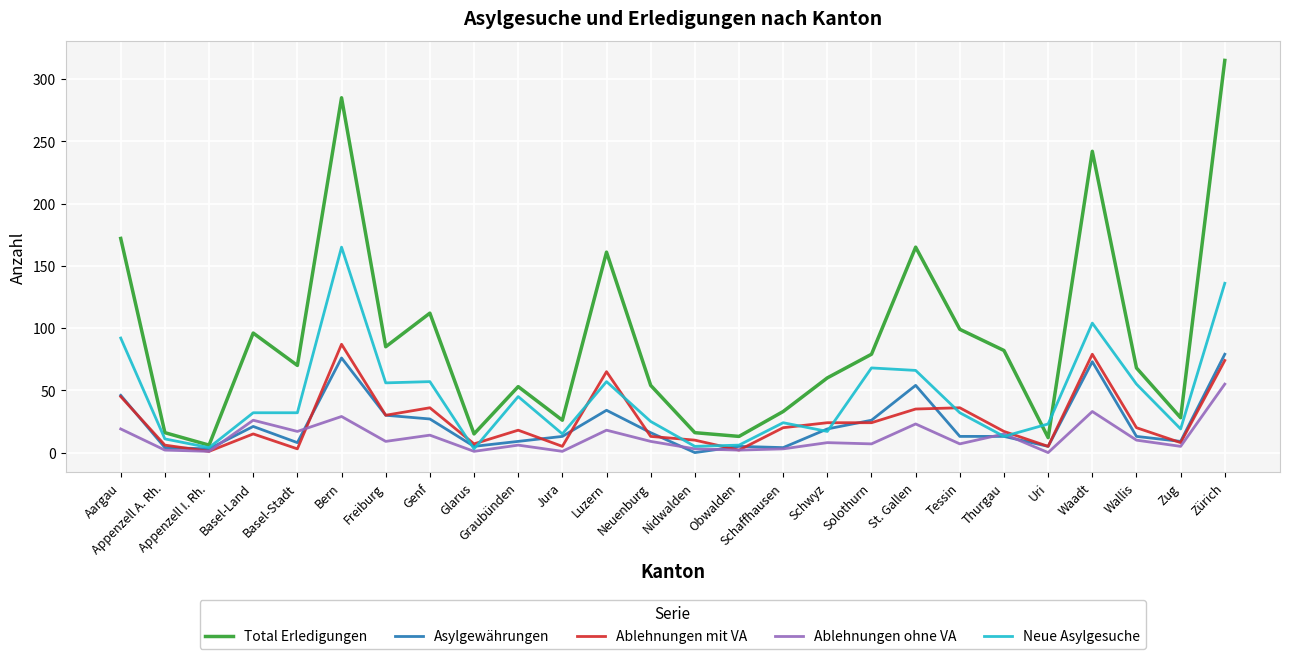

What position from the right is Neuenburg?

14